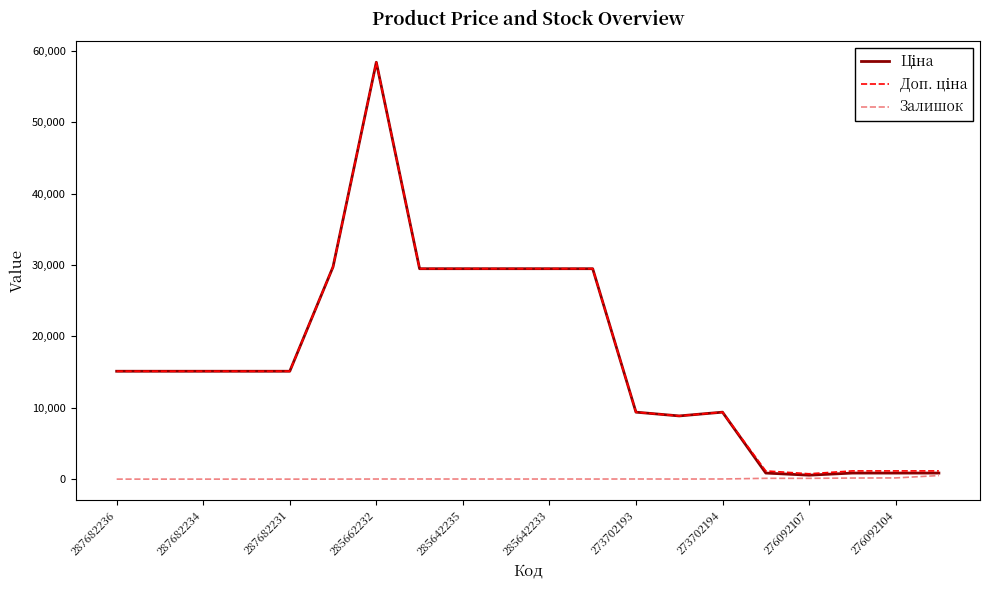

What is the greatest value displayed?

58426.5